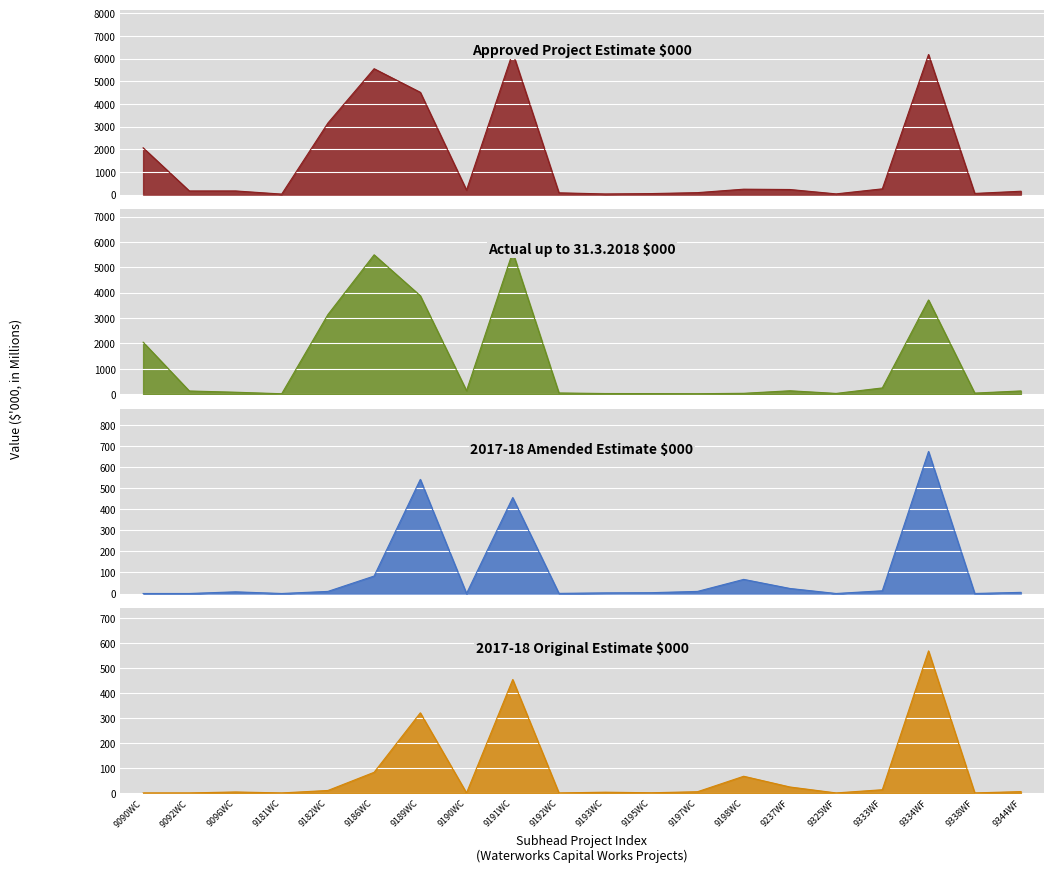

Does the chart display data point markers on the line(s)?

No